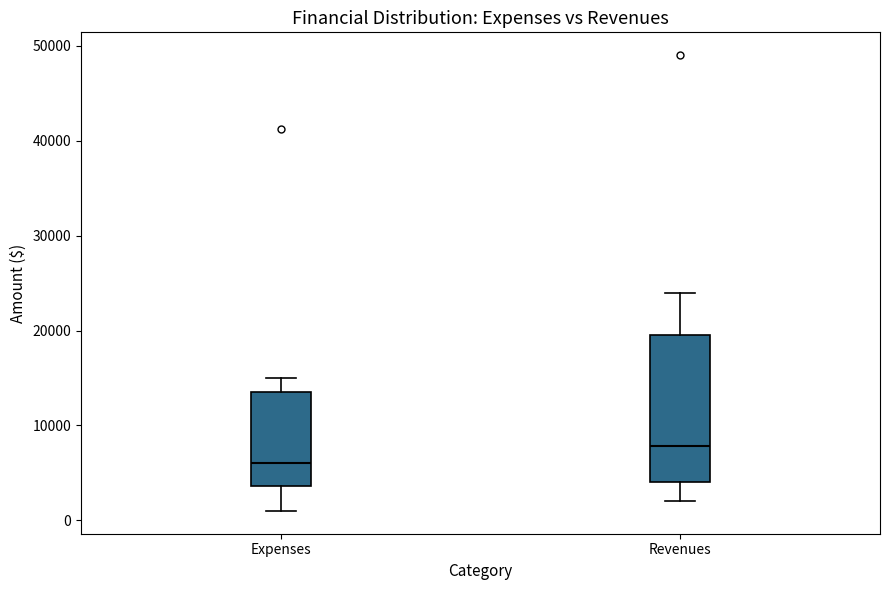

Reading left to right, transcribe this box plot: for each box, give where its median line is, the range the box spans, and where its two whiskers end, as read against the y-axis. The values are not printed on the chart, so give them approximately, as read against the axis.

Expenses: median 6000, box 4000 to 14000, whiskers 1000 to 15000
Revenues: median 8000, box 4000 to 20000, whiskers 2000 to 24000